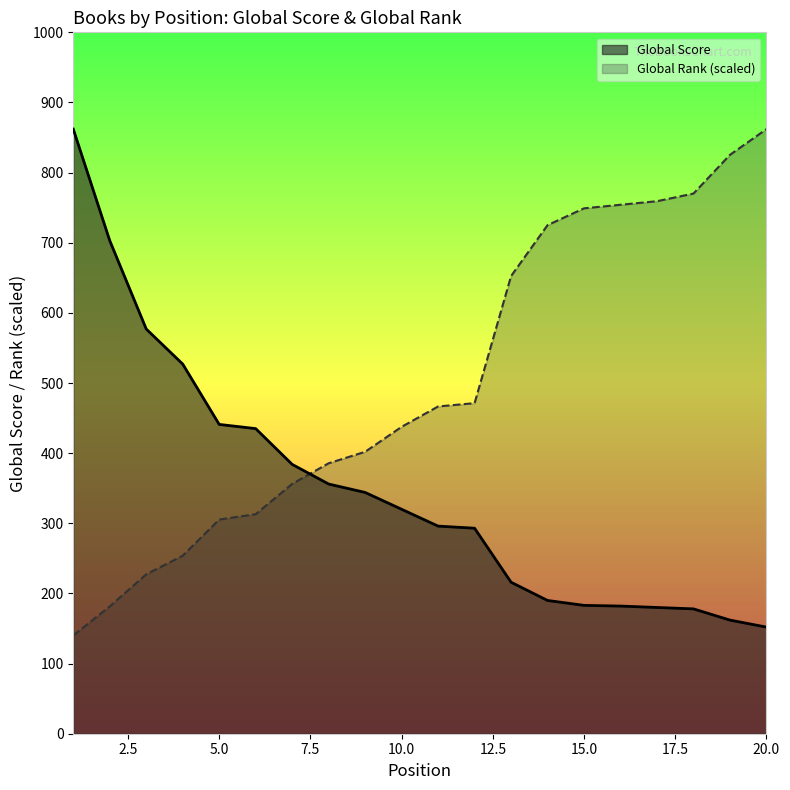

What value does the Global Score series have at 18?

178.0